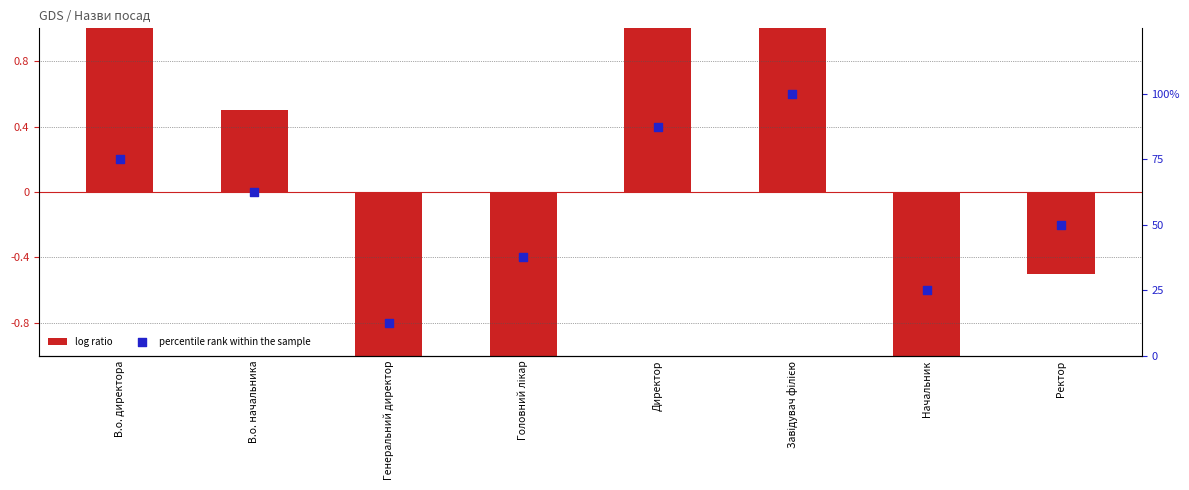

At how many categories does at least one series exceed 84?

2